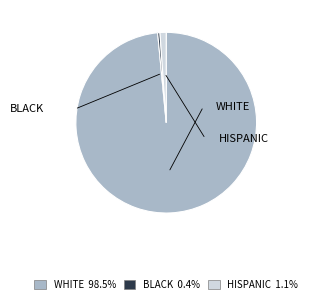

Which category has the smallest portion of the pie?

BLACK